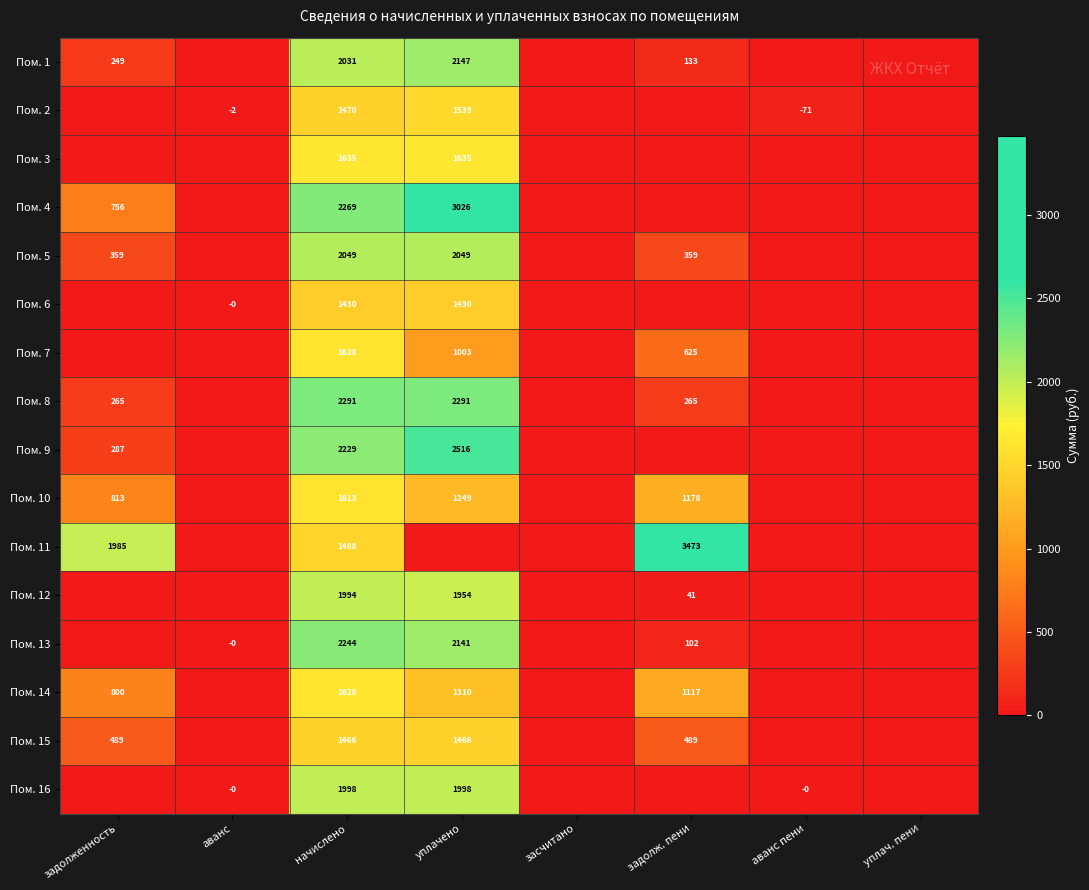

The Пом. 1 series shows 1024 at начислено. True or false?

False